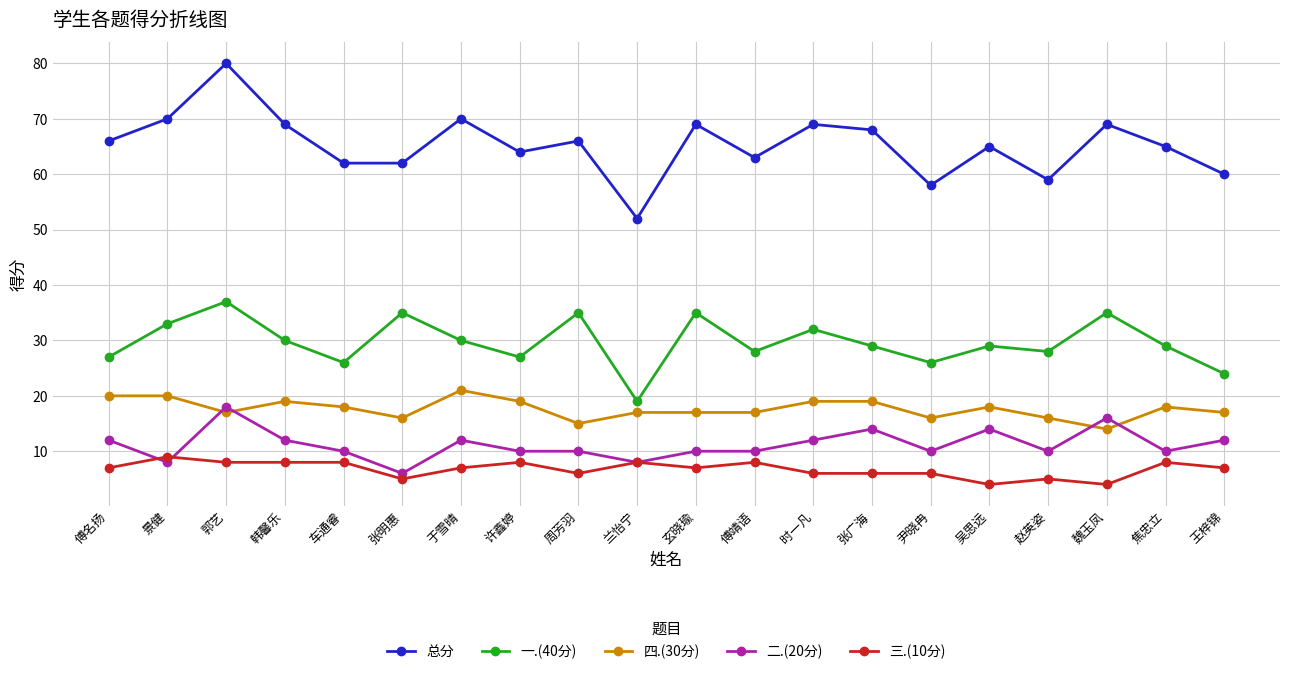

Which category has the highest value in the 三.(10分) series?

景健